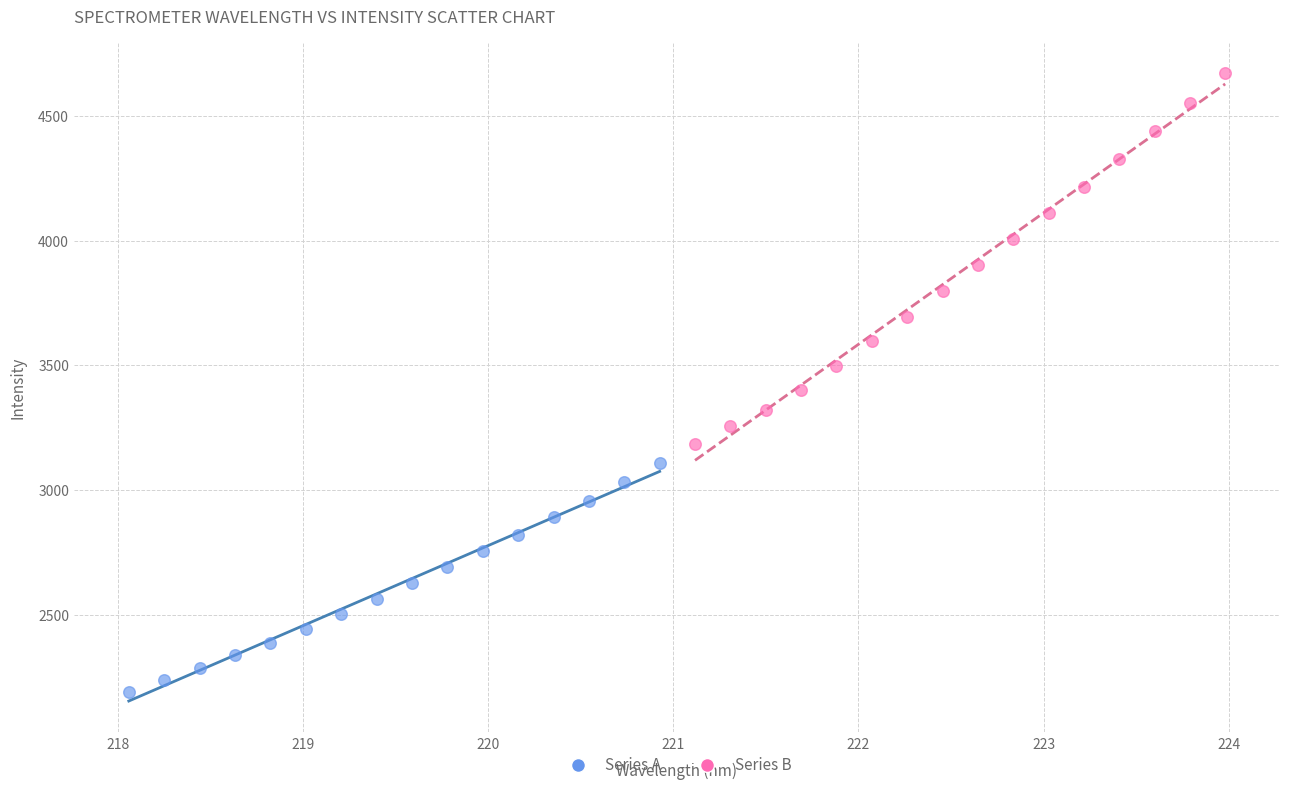

Which series reaches the maximum Y coordinate?

Series B